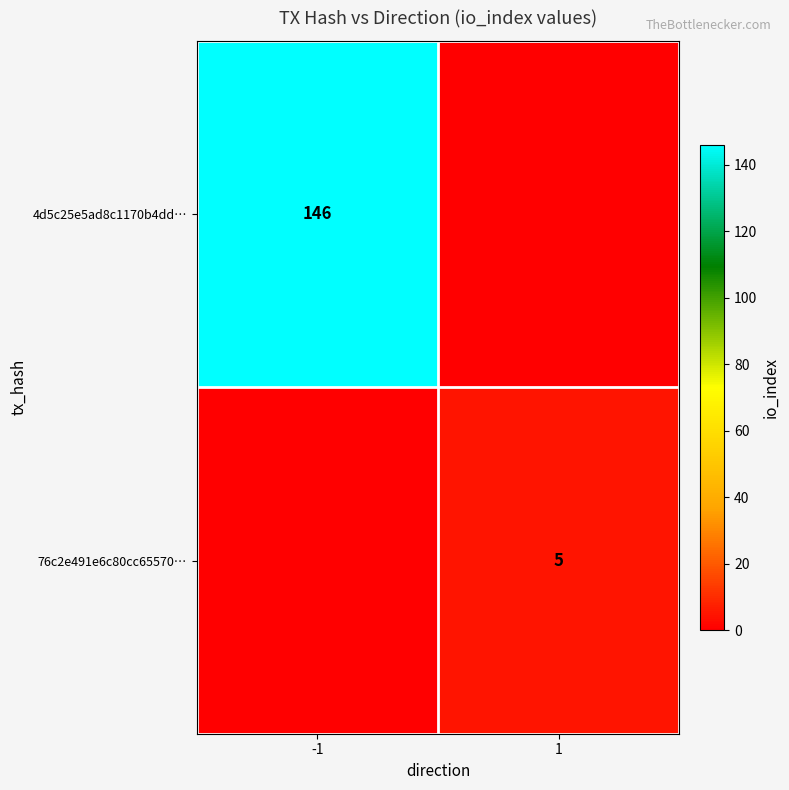

The value of 76c2e491e6c80cc65570… at 1 is 1. True or false?

False